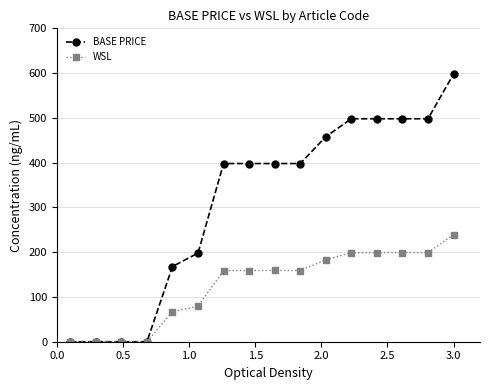

List the series in order of their peak value, lowest first.

WSL, BASE PRICE